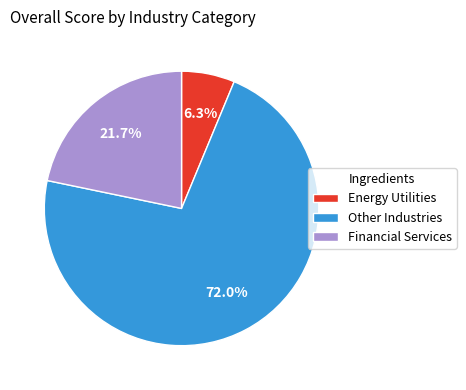

Do Other Industries and Financial Services together represent more than half of the pie?

Yes